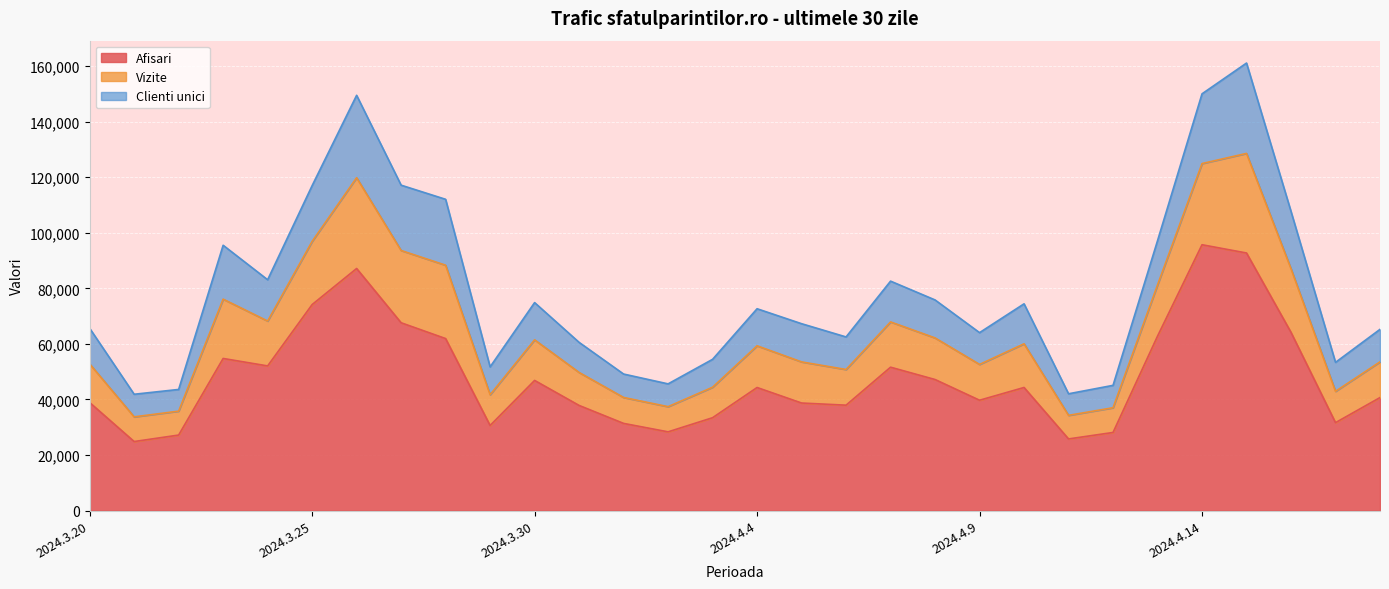

True or false: Vizite and Afisari cross at least once.

False